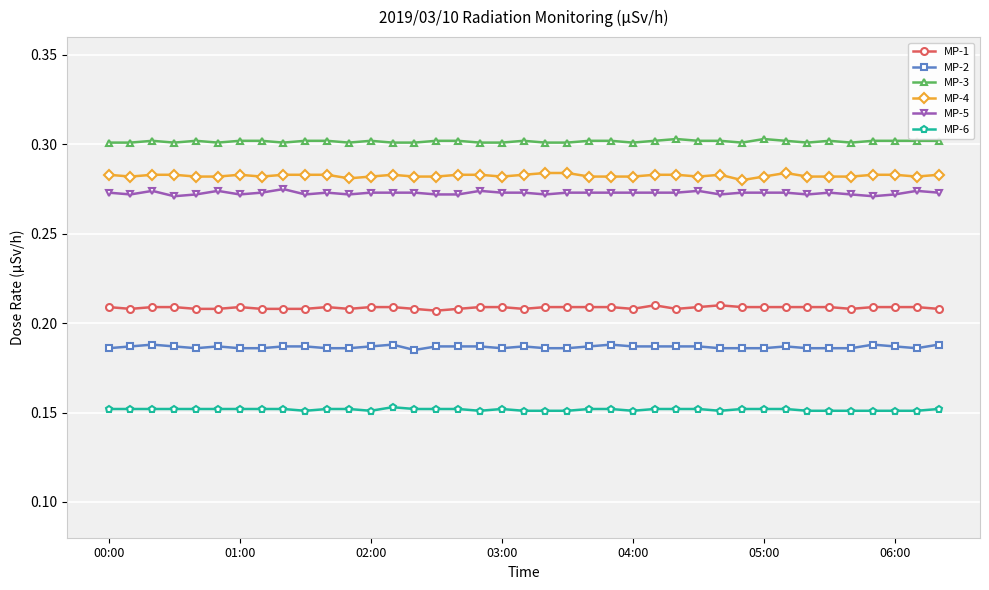

Which series has the largest total across all categories?

MP-3